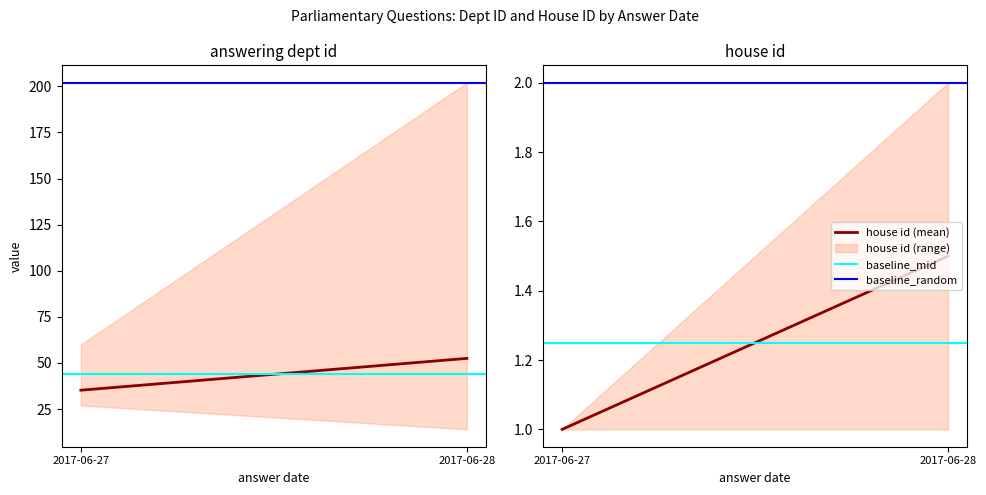

What is the sum of all house id (mean) values?

2.5